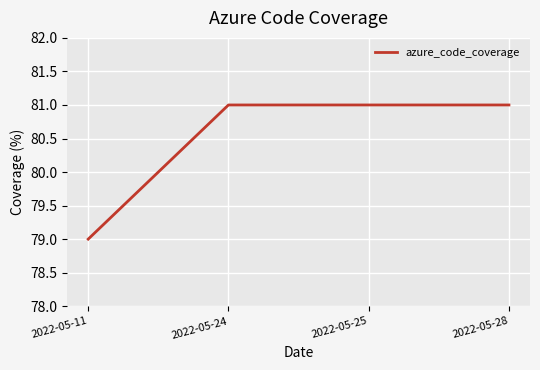

Which has a higher value, 2022-05-11 or 2022-05-24?

2022-05-24